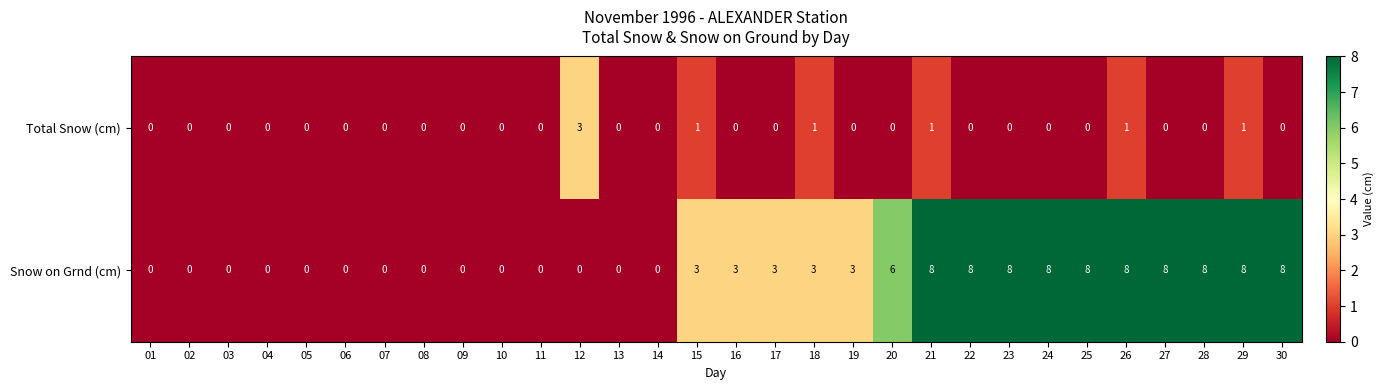

What is the sum of all Total Snow (cm) values?

8